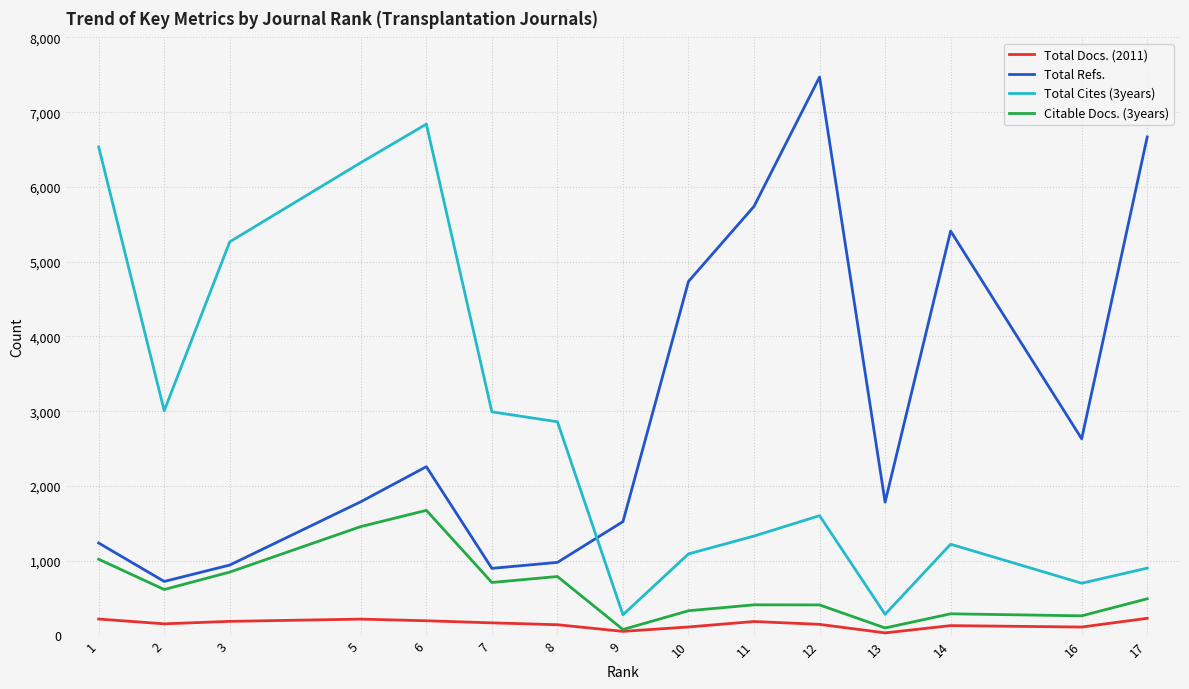

At how many categories does at least one series exceed 6722?

2